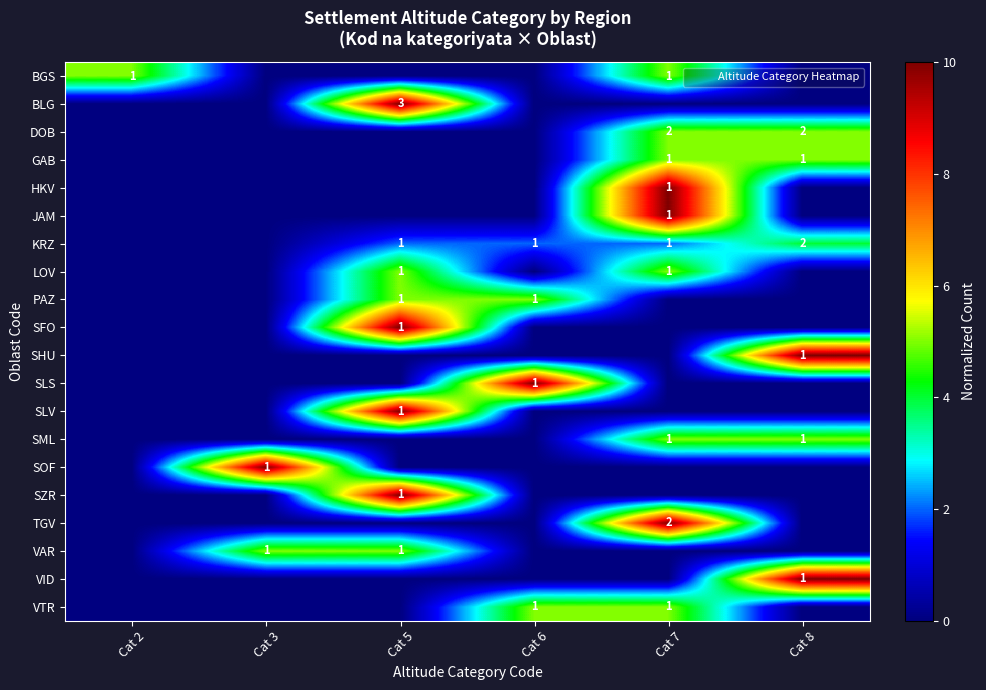

The VAR series shows 1 at Cat 5. True or false?

True